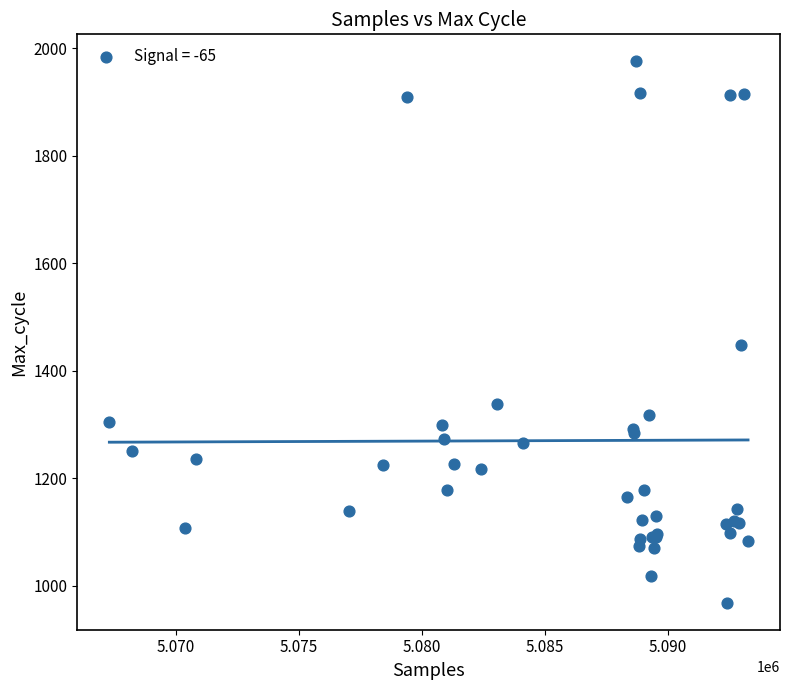

What Y value in the scatter plot is closest to 1472?

1449